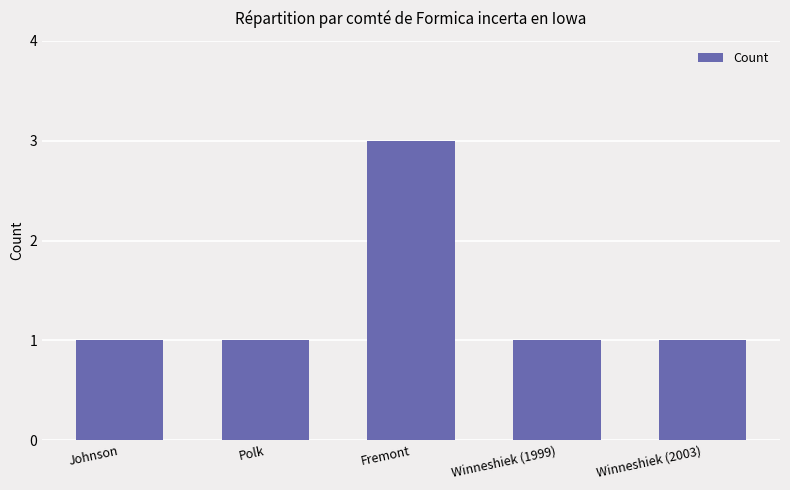

What is the ratio of the value at Winneshiek (1999) to the value at Fremont?

0.3